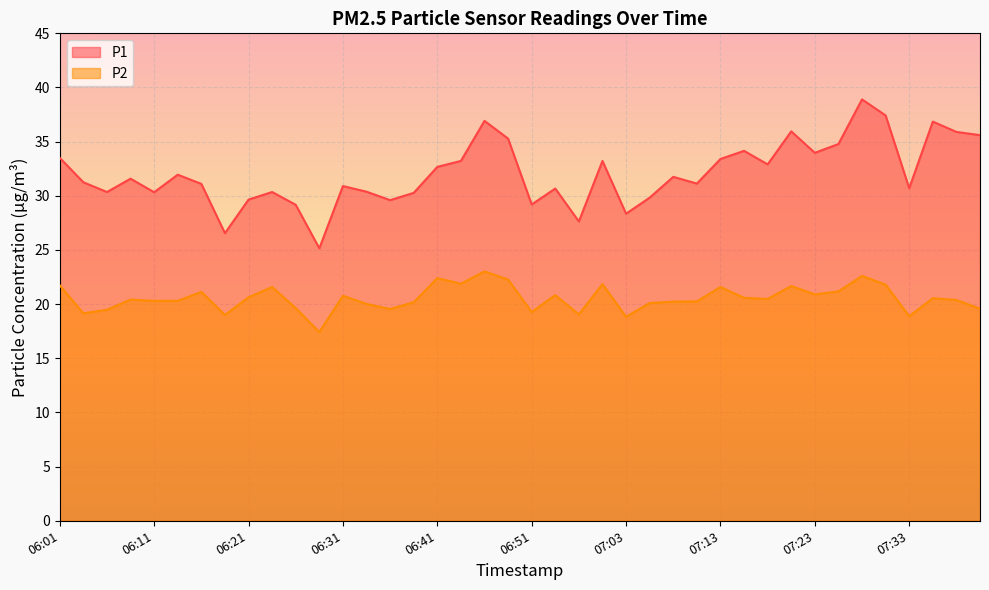

Reading left to right, extract all data points from this chart.

P1: 33.5	31.2	30.4	31.6	30.3	31.9	31.1	26.6	29.6	30.4	29.2	25.1	30.9	30.4	29.6	30.3	32.7	33.2	36.9	35.3	29.2	30.7	27.6	33.2	28.4	29.8	31.8	31.1	33.4	34.1	32.9	36.0	34.0	34.8	38.9	37.4	30.7	36.9	35.9	35.6
P2: 21.7	19.1	19.5	20.4	20.3	20.3	21.1	19.0	20.6	21.6	19.6	17.4	20.8	20.0	19.6	20.2	22.4	21.9	23.0	22.3	19.3	20.8	19.1	21.9	18.8	20.1	20.2	20.2	21.6	20.6	20.5	21.7	20.9	21.2	22.6	21.8	18.9	20.6	20.4	19.6